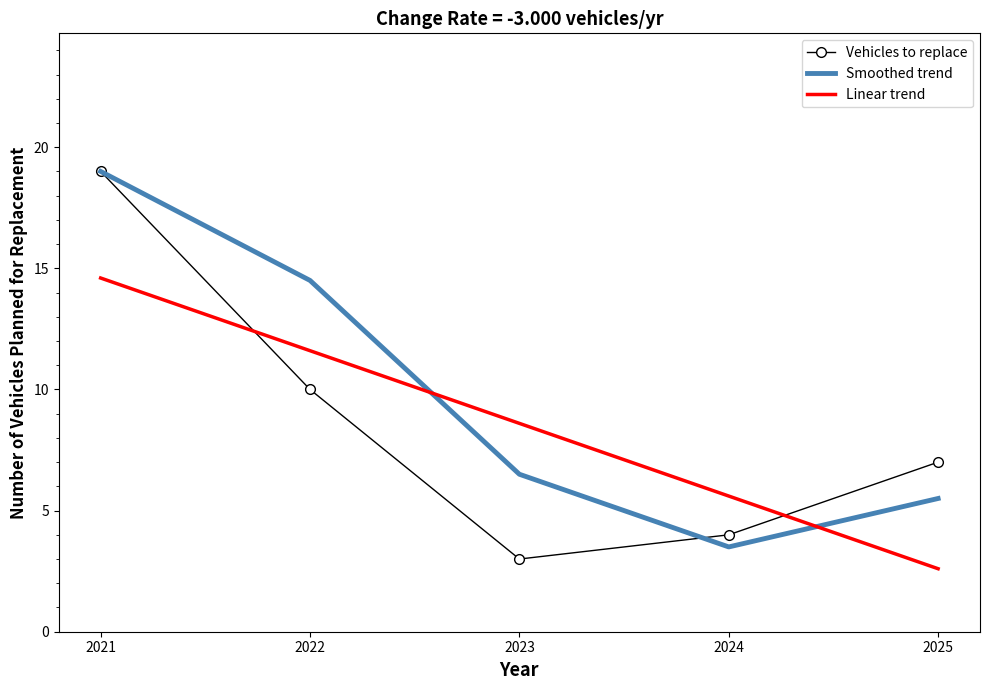

Which series changed the most between 2022 and 2023?

Smoothed trend